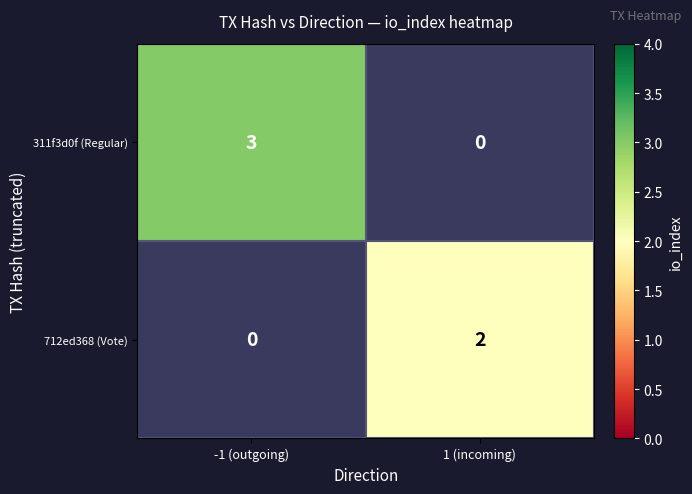

Is it true that 311f3d0f (Regular) equals 5 at -1 (outgoing)?

False